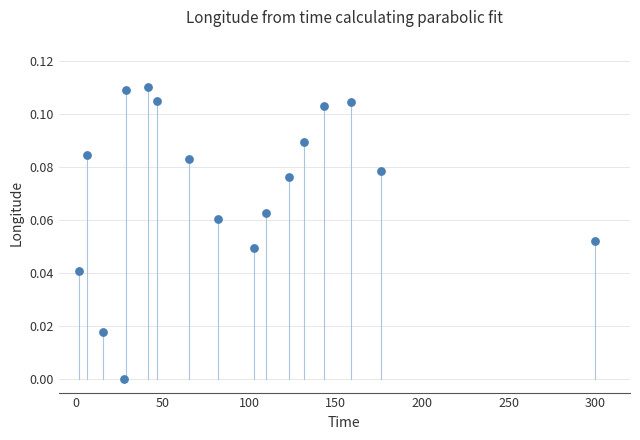

What is the range of X values (max minus min)?

298.3